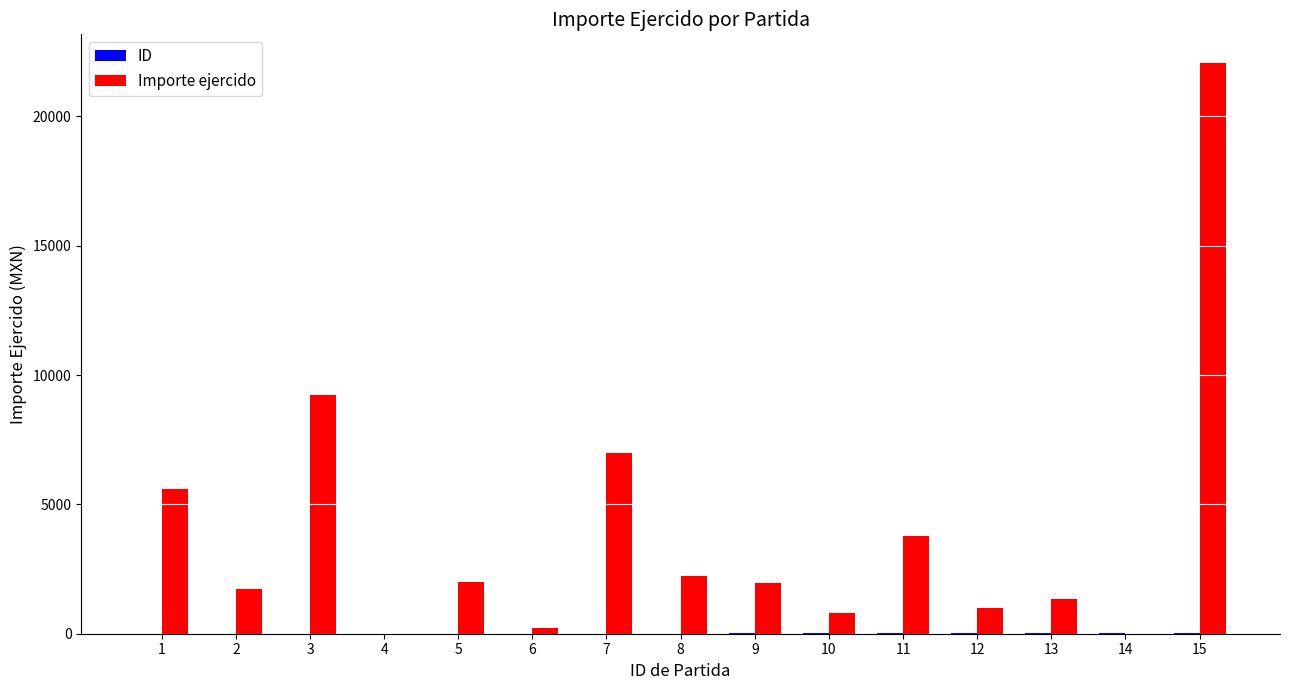

What is the greatest value displayed?

22070